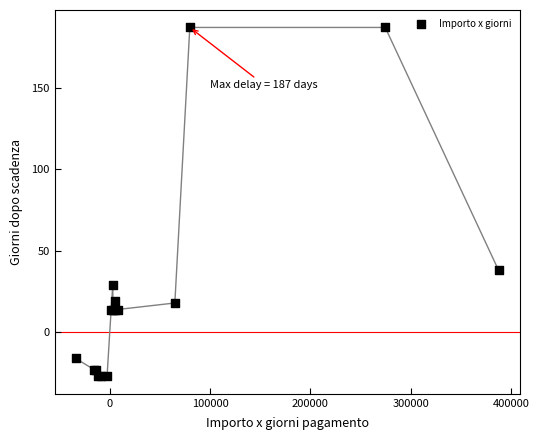

What Y value in the scatter plot is closest to 80?

38